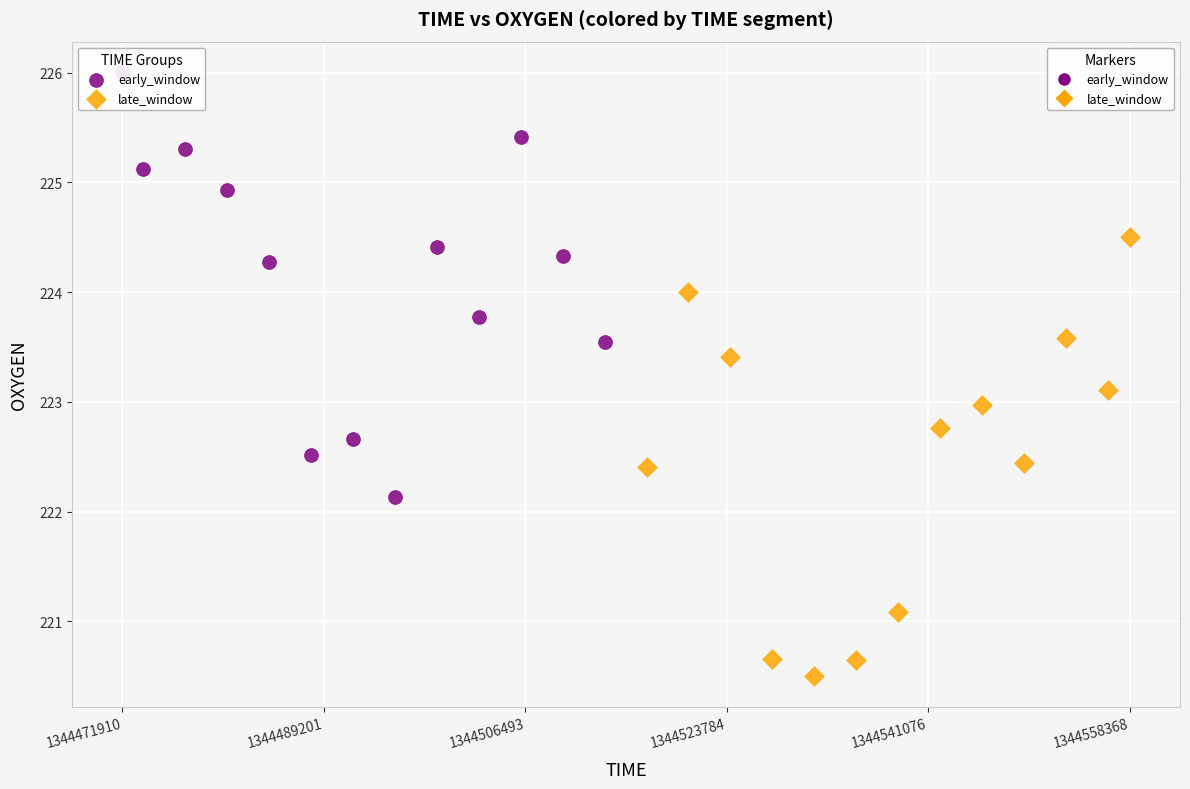

Which series reaches the maximum Y coordinate?

early_window